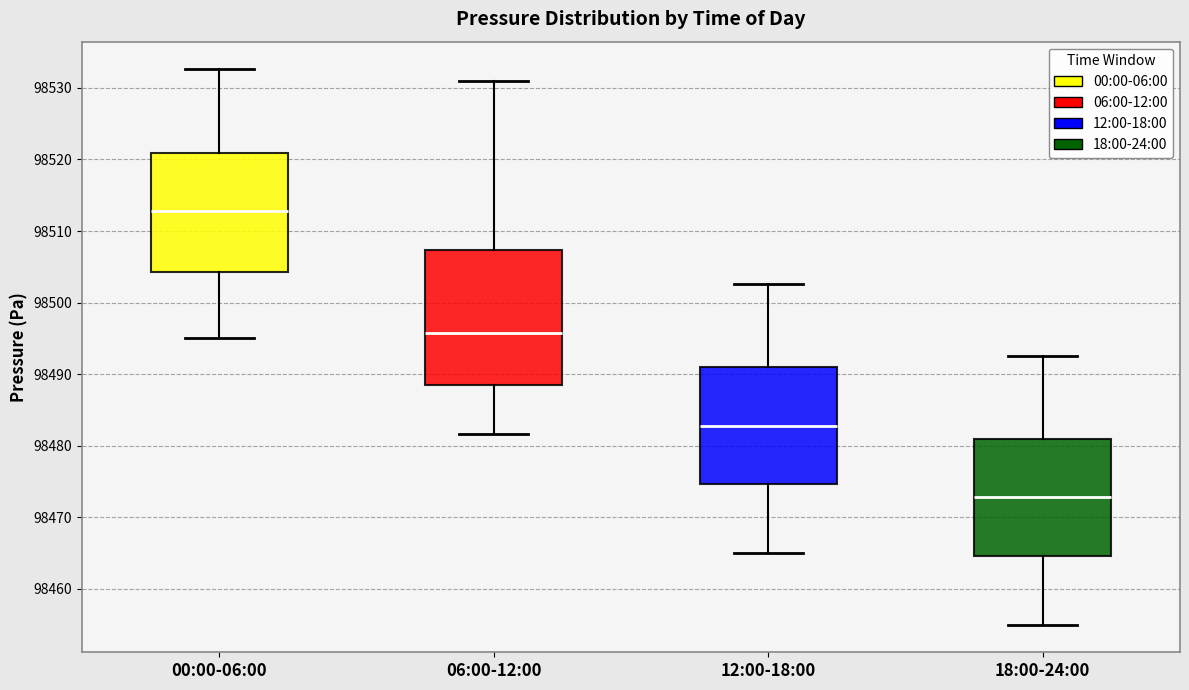

Which box's median line is the lowest?

18:00-24:00